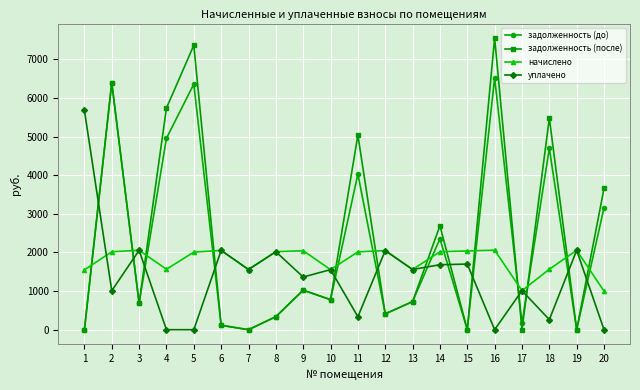

What is the maximum value for задолженность (после)?

7552.2